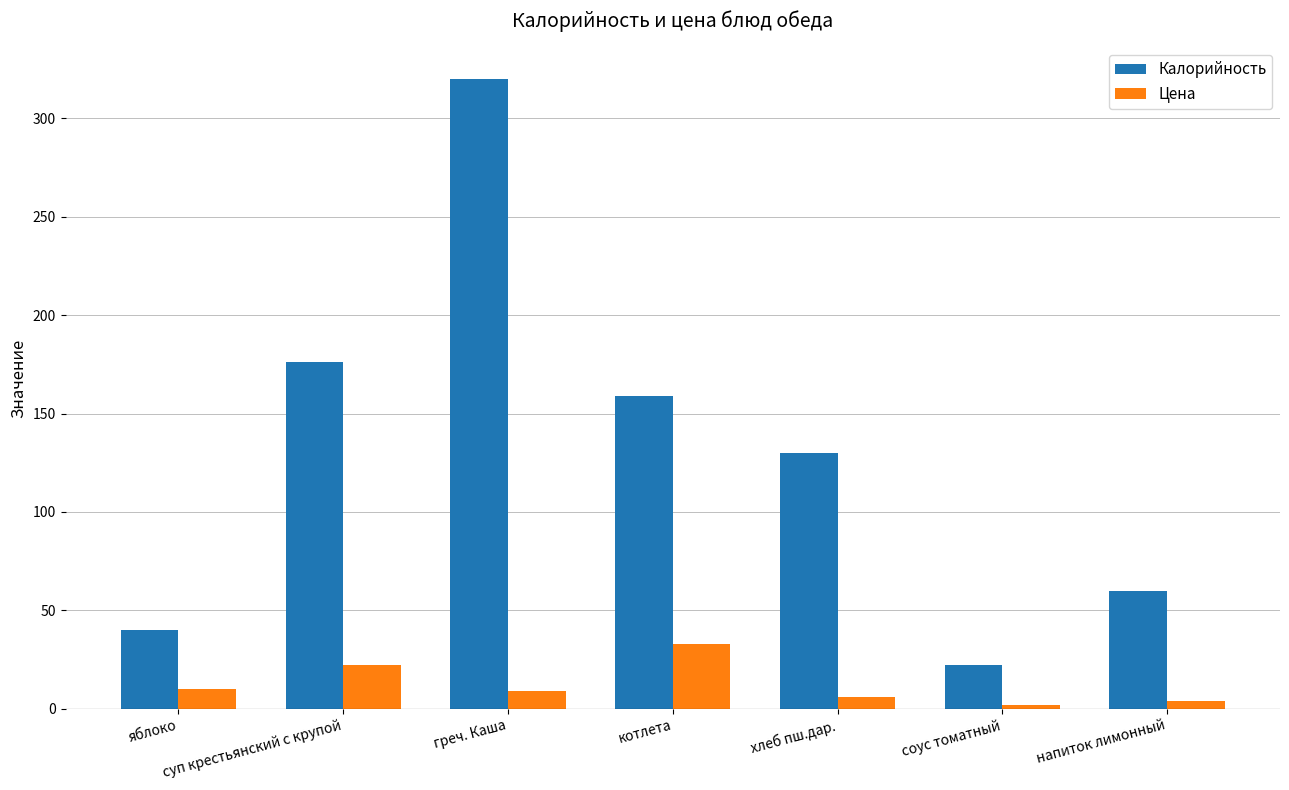

What is the sum of all Цена values?

86